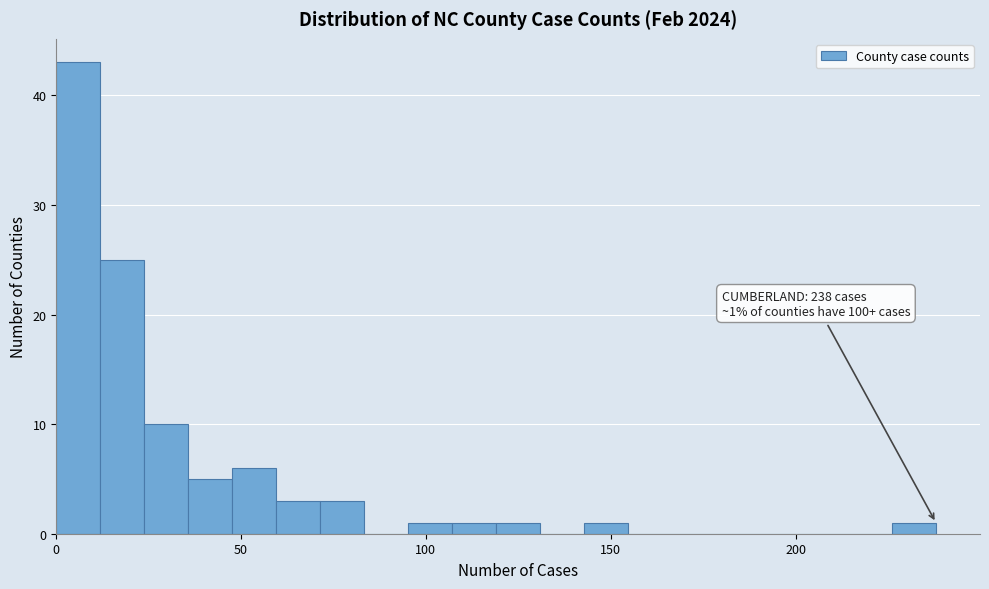

Read against the x-axis, roughly where is the centre of the tallest bar?

5